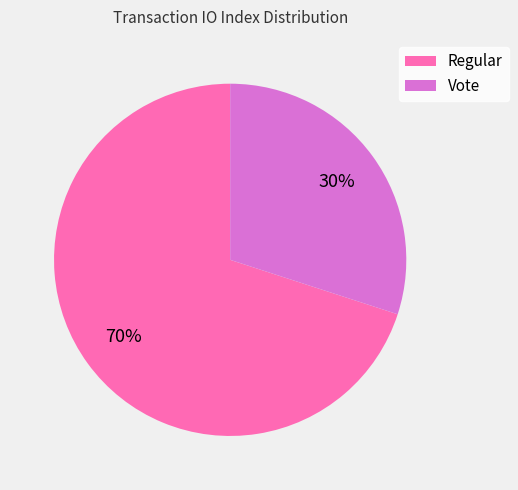

Is there a majority slice in this chart?

Yes